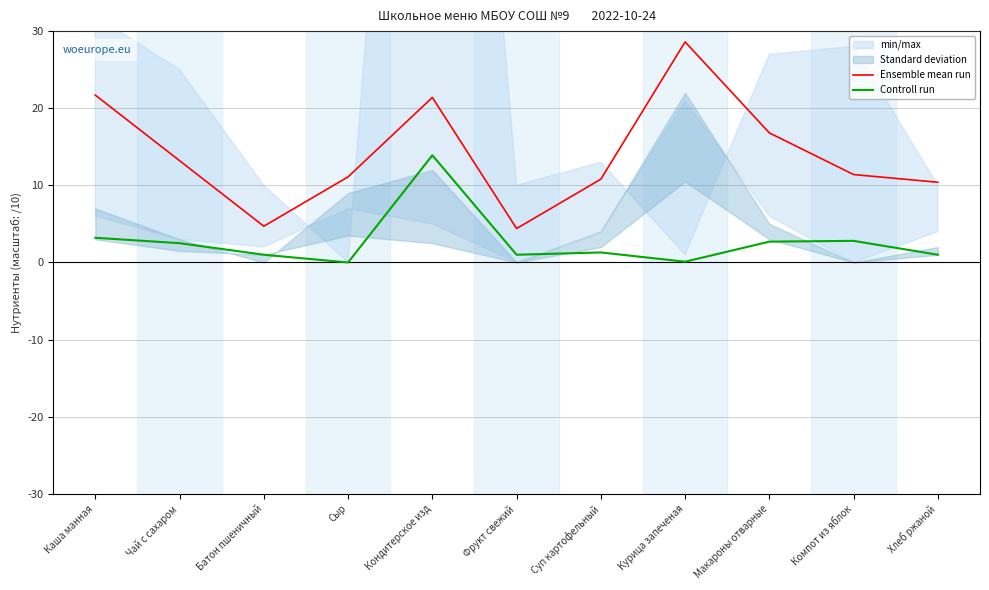

How many data points in Ensemble mean run are above 11?

7